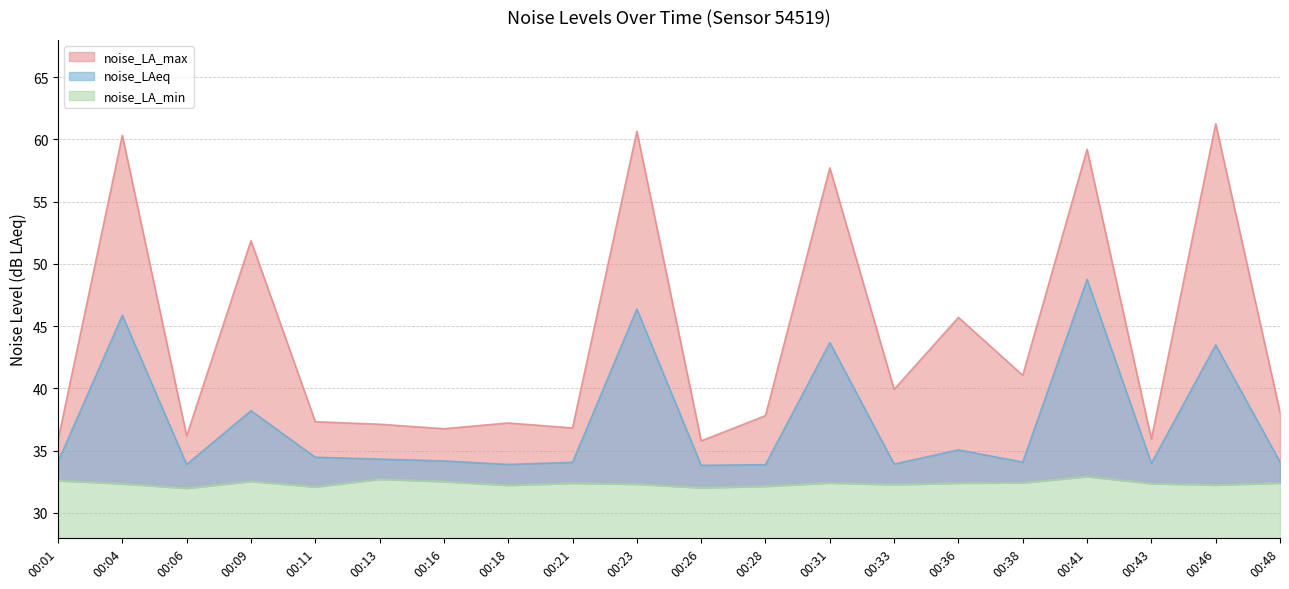

List the series in order of their overall mean, highest first.

noise_LA_max, noise_LAeq, noise_LA_min